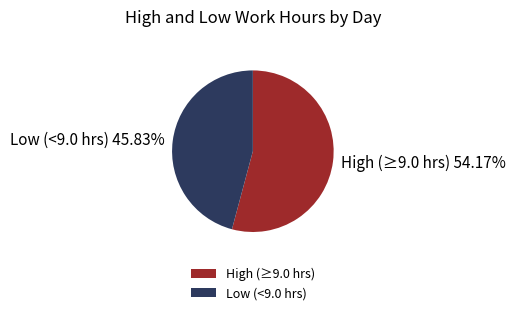

Is there a majority slice in this chart?

Yes